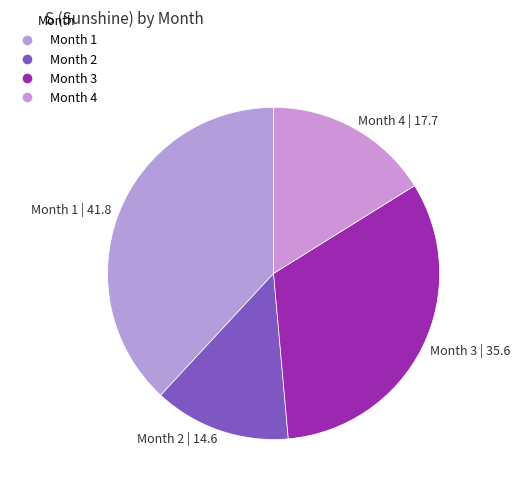

Which has a higher value, Month 2 or Month 4?

Month 4